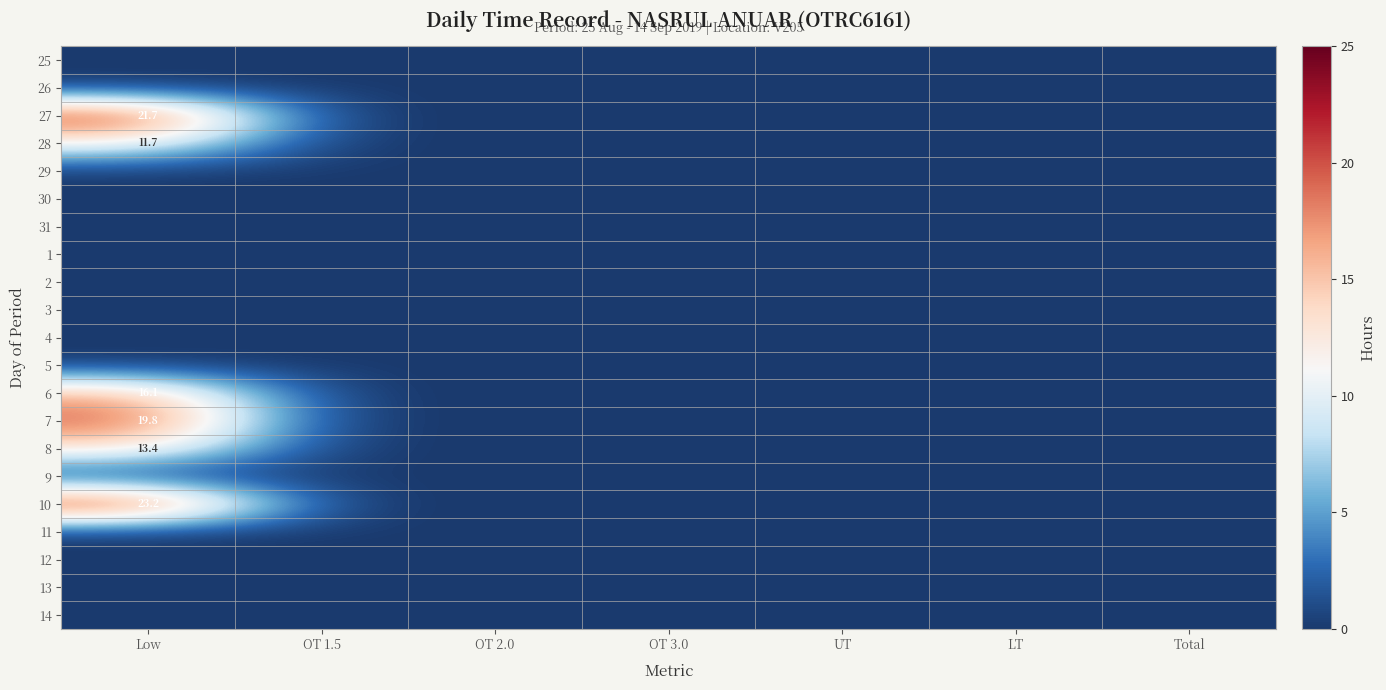

Is it true that 6 equals 27.0 at Low?

False